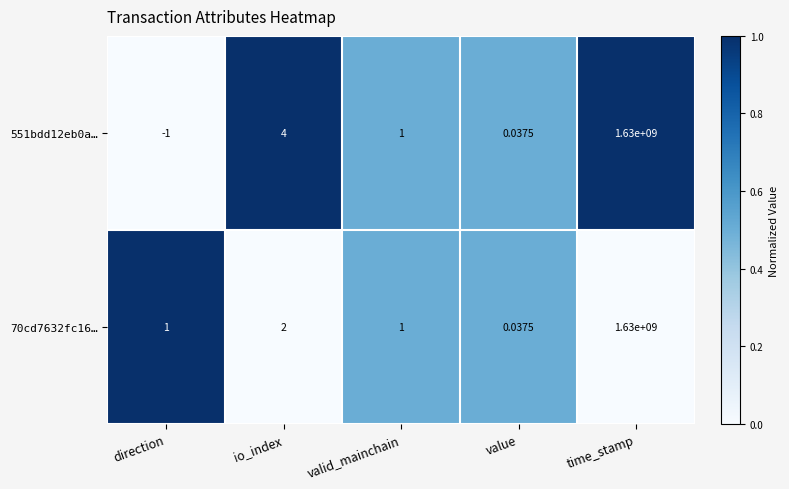

At which label is 70cd7632fc16… closest to 815000000?

io_index